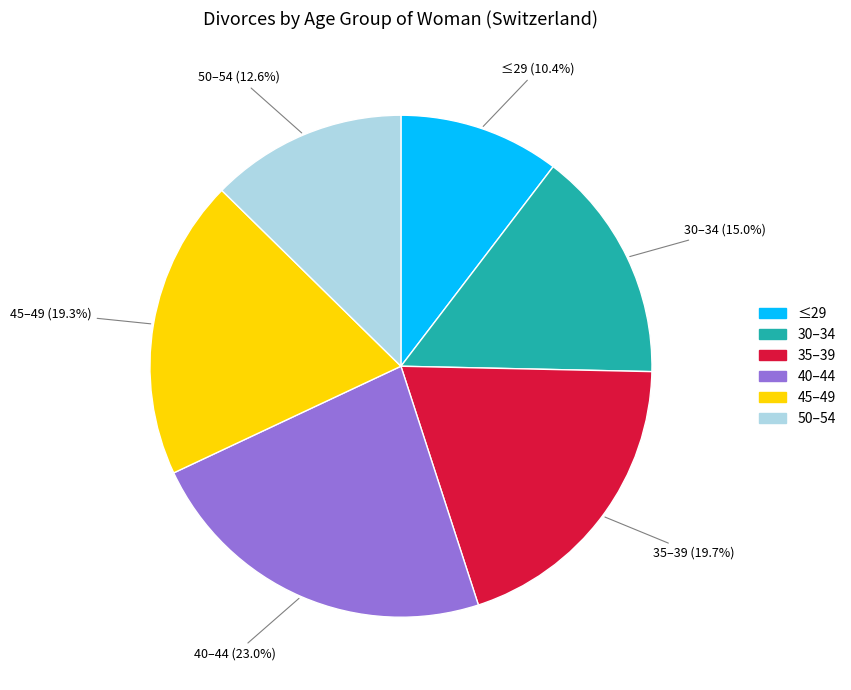

Is there any slice that represents more than half of the pie?

No